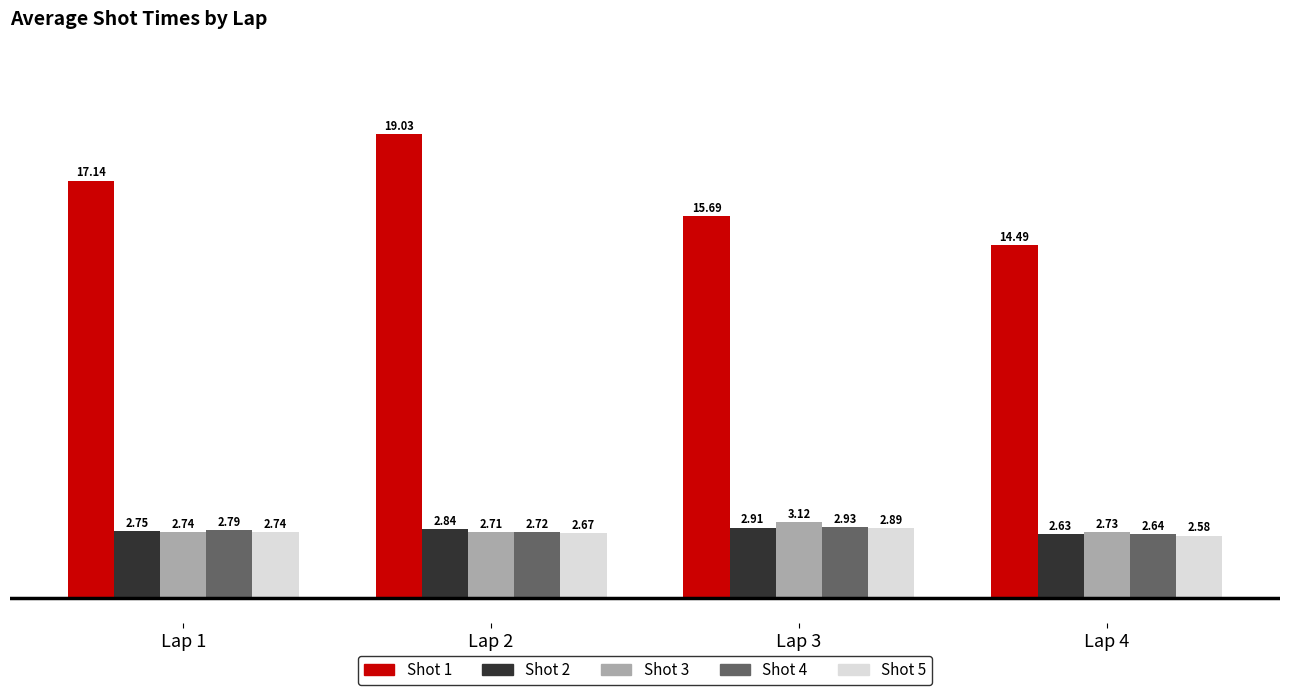

Count the Shot 4 values in the range 2 to 3.

4